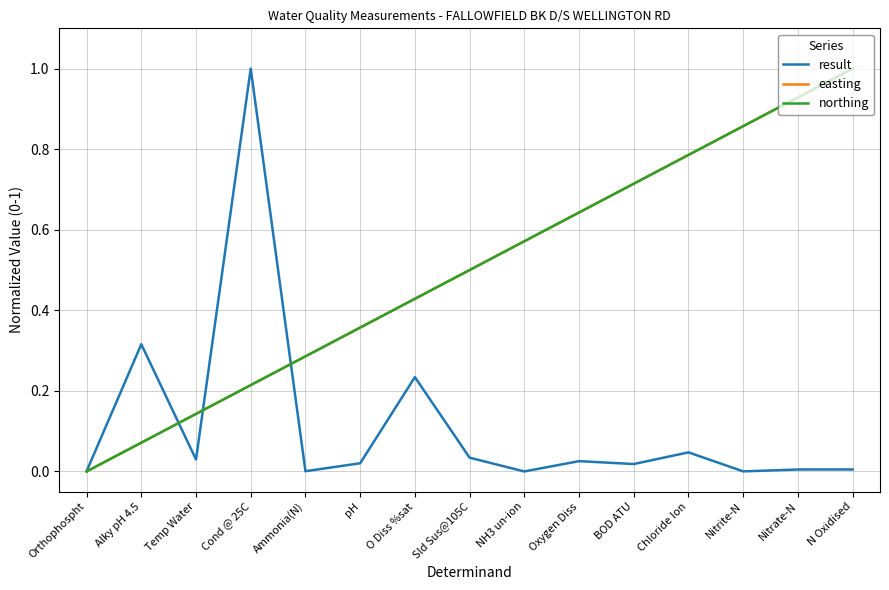

Does the chart display data point markers on the line(s)?

No